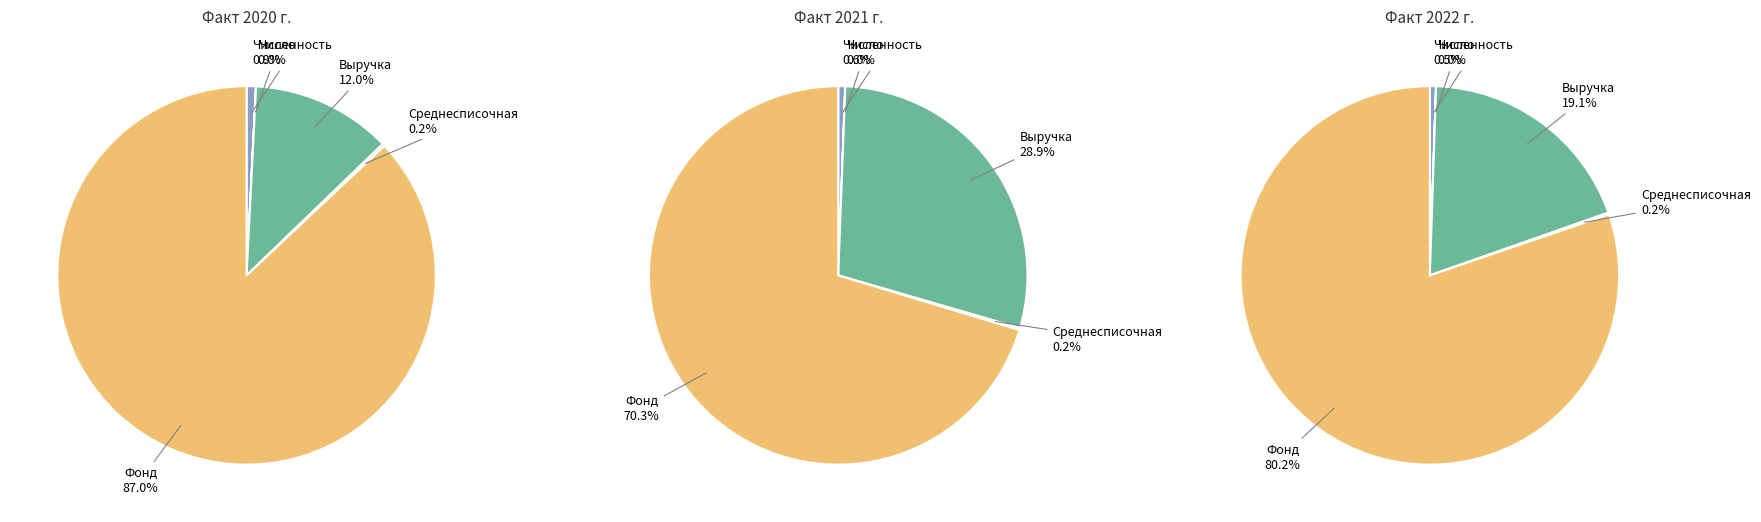

What portion of the pie excludes Число малых предприятий?

100.0%